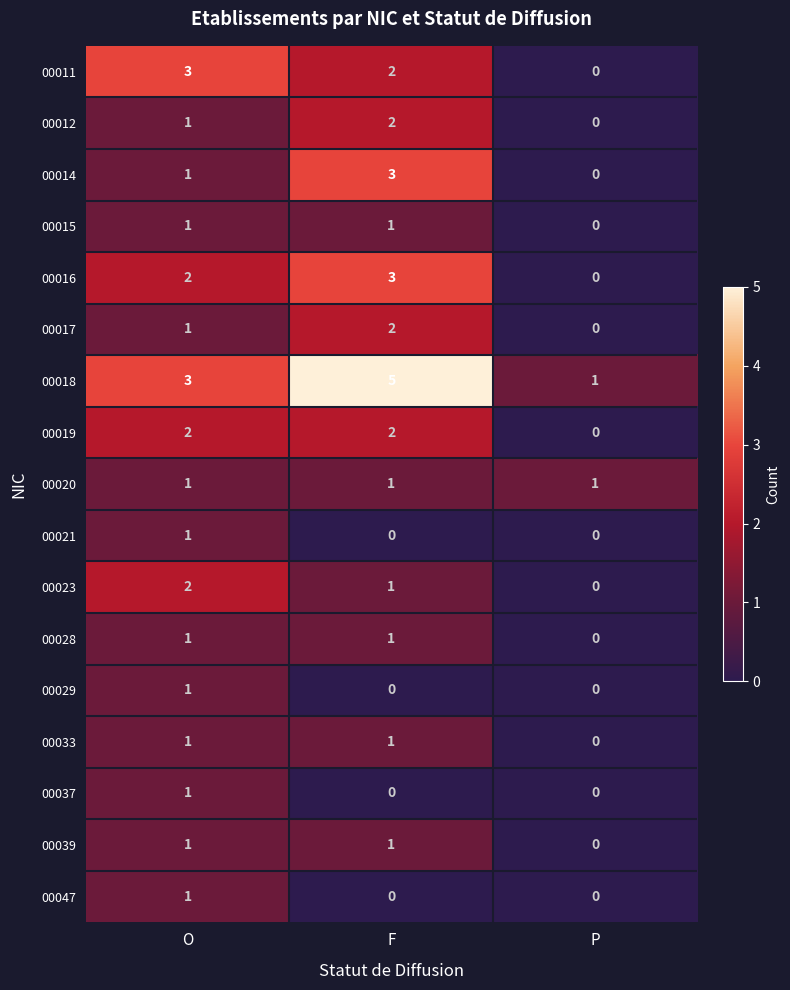

Which series has the largest total across all categories?

00018